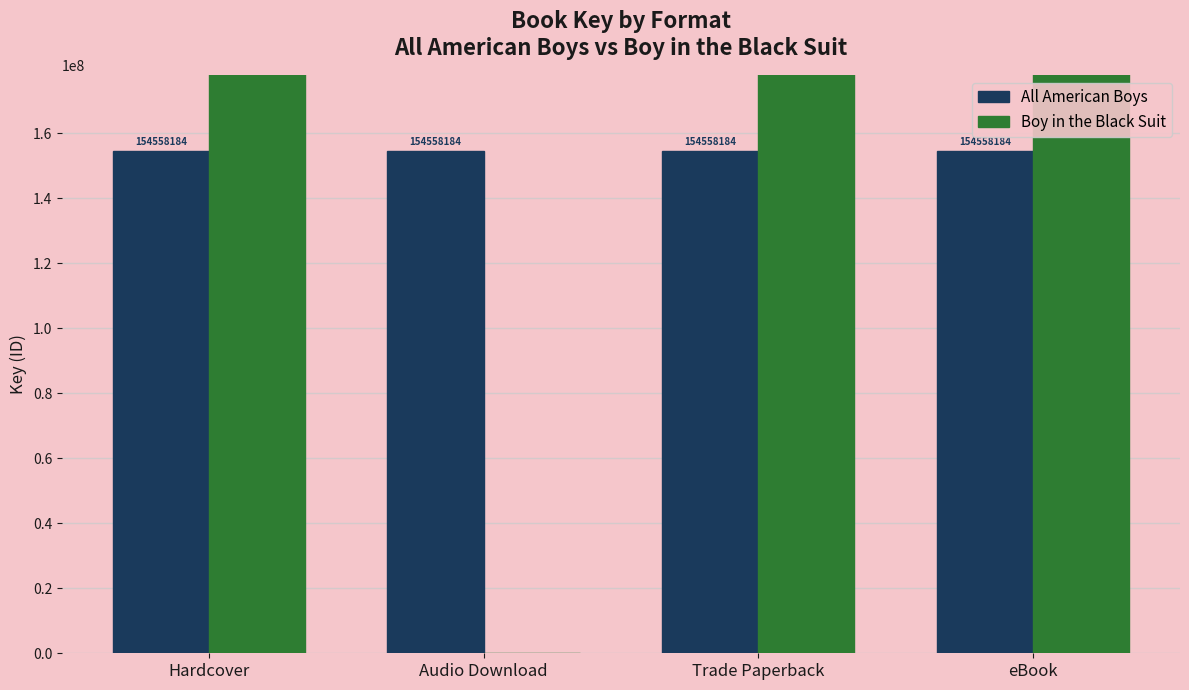

What is the minimum value for All American Boys?

154558184